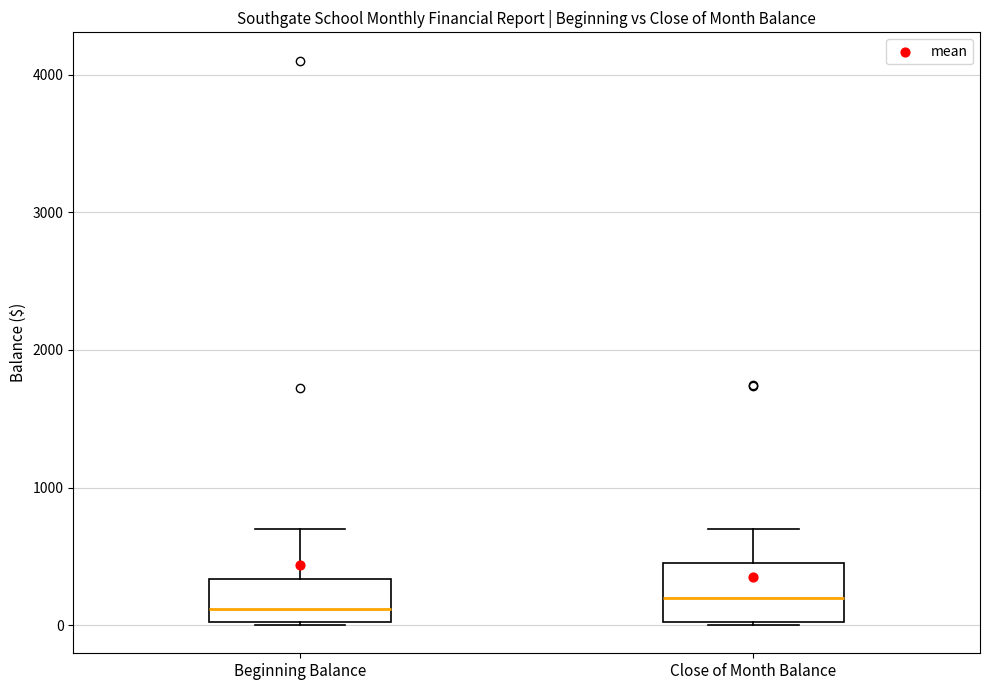

Where is the lower edge of the box for Beginning Balance on the y-axis? The values are not printed on the chart, so give them approximately, as read against the axis.

0